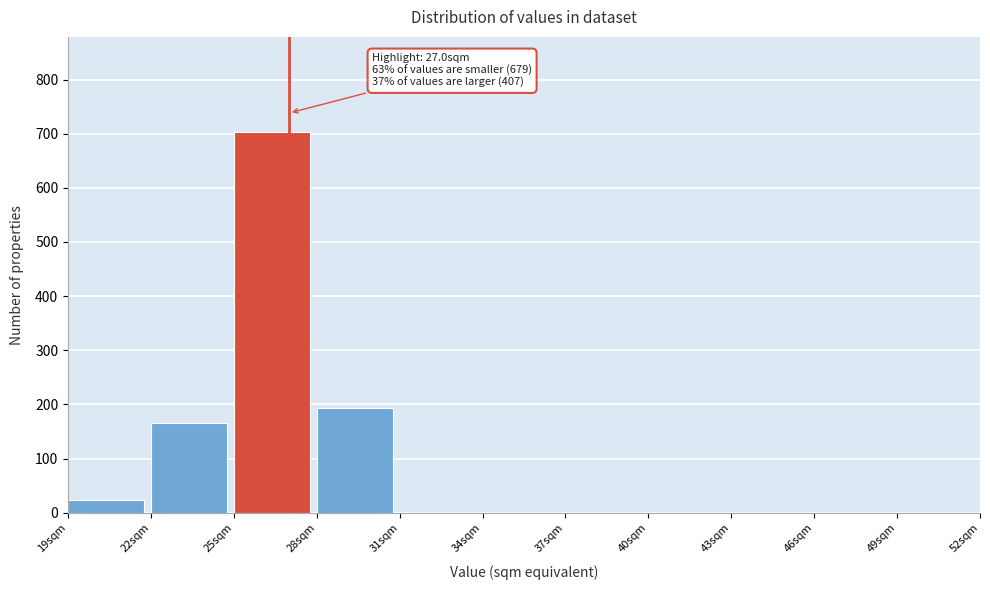

Over which range of the x-axis is the bar tallest?

25 to 28